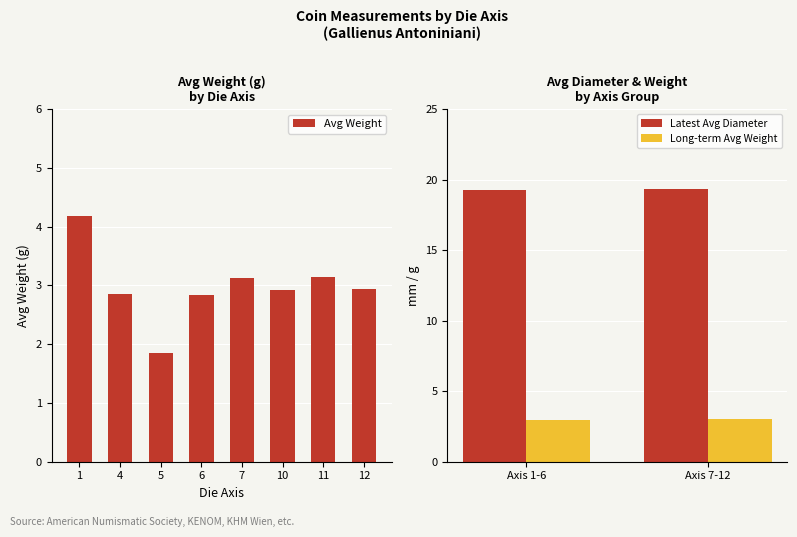

The Avg Weight series shows 2.9 at 5. True or false?

False